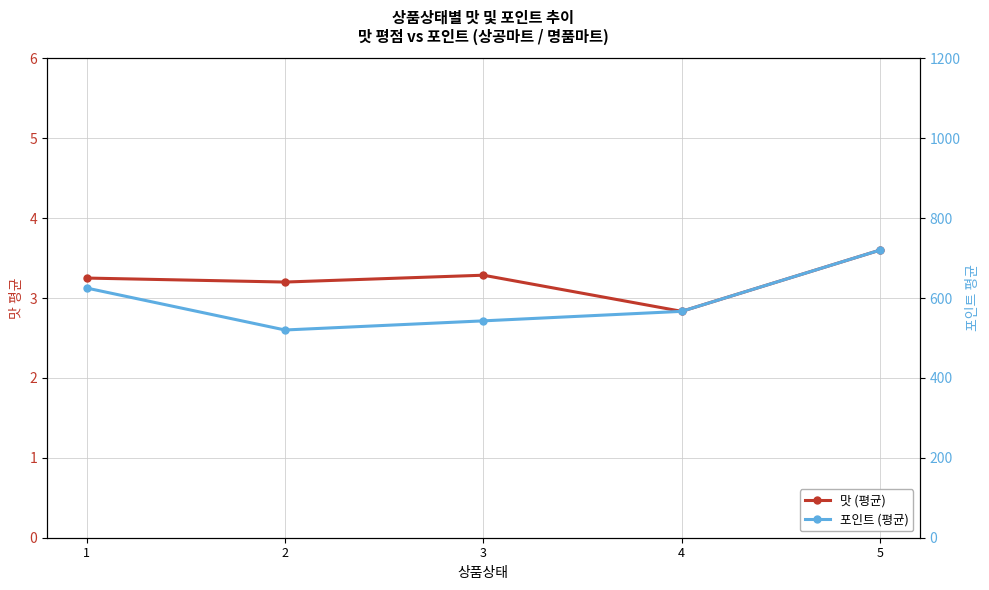

True or false: 포인트 (평균) and 맛 (평균) cross at least once.

False